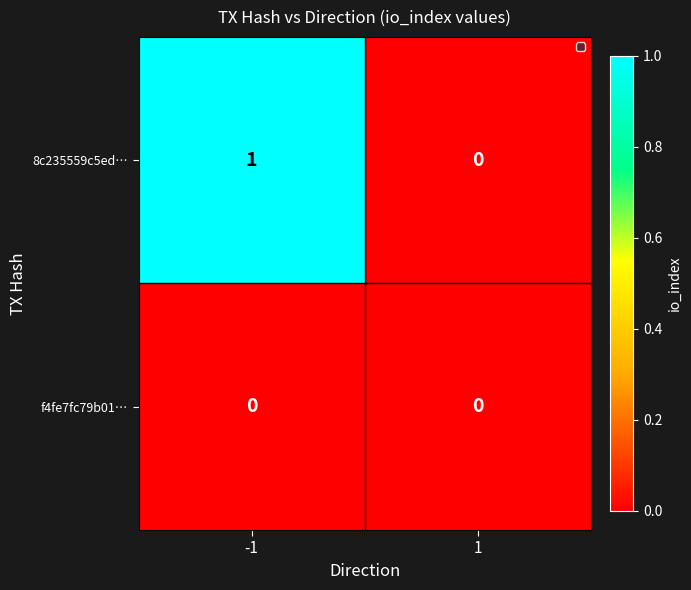

Rank the series by their average value, from lowest to highest.

f4fe7fc79b01…, 8c235559c5ed…